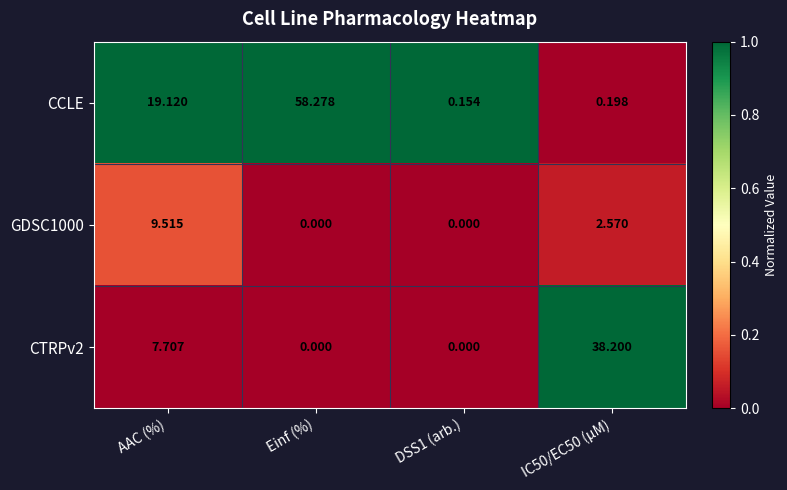

Which series has the largest range (max minus min)?

CCLE